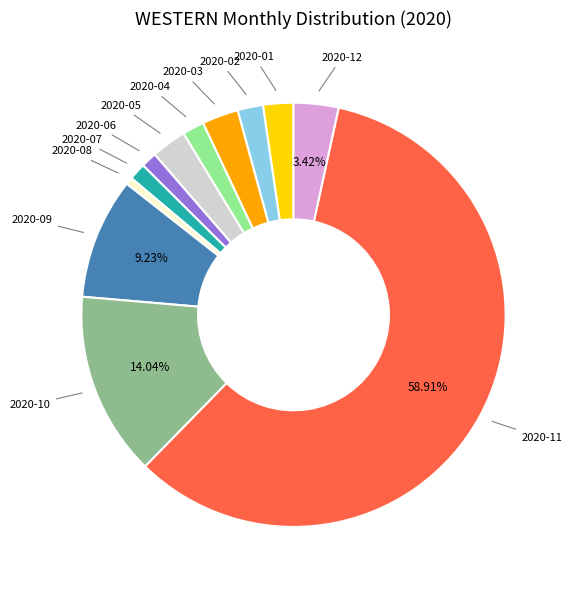

Does 2020-08 represent more than half of the total?

No